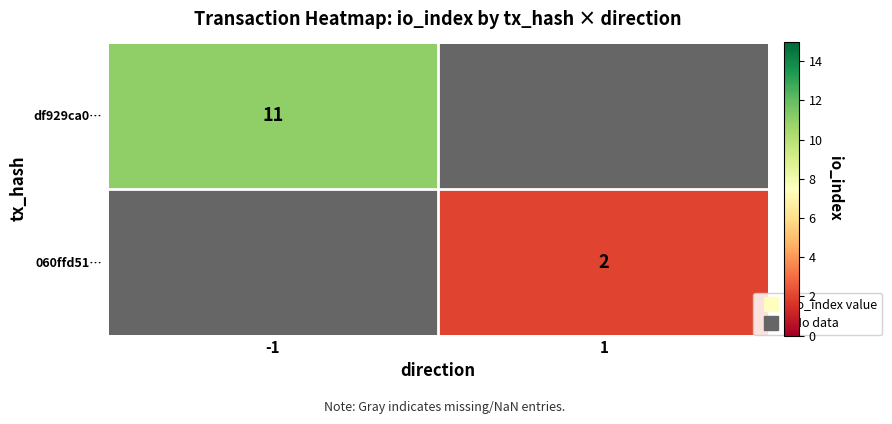

The value of df929ca0… at -1 is 7.1. True or false?

False